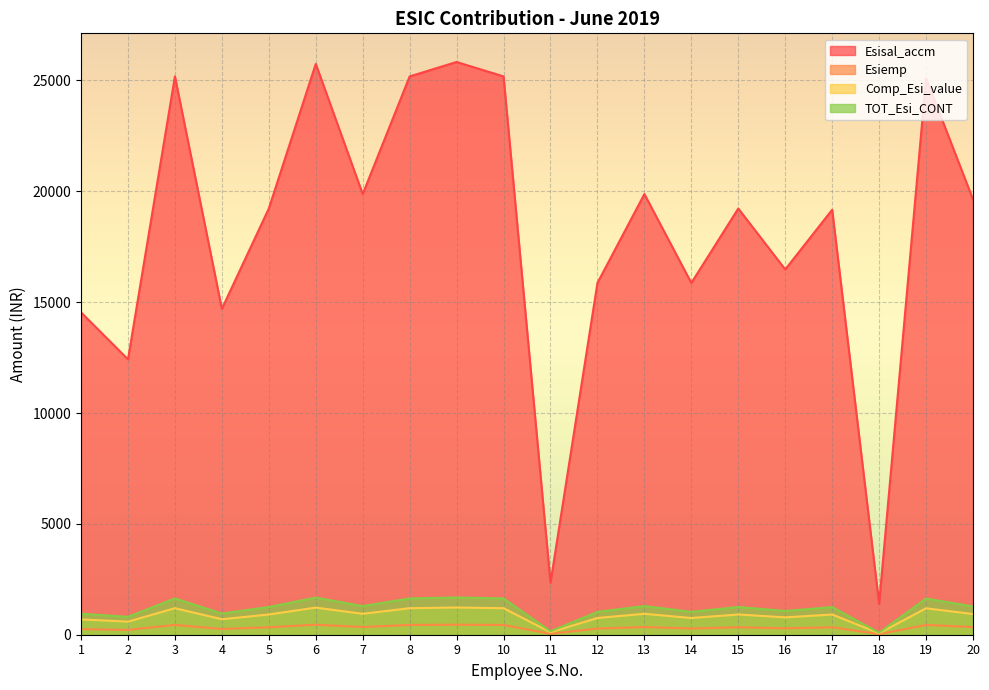

True or false: Comp_Esi_value and TOT_Esi_CONT cross at least once.

False